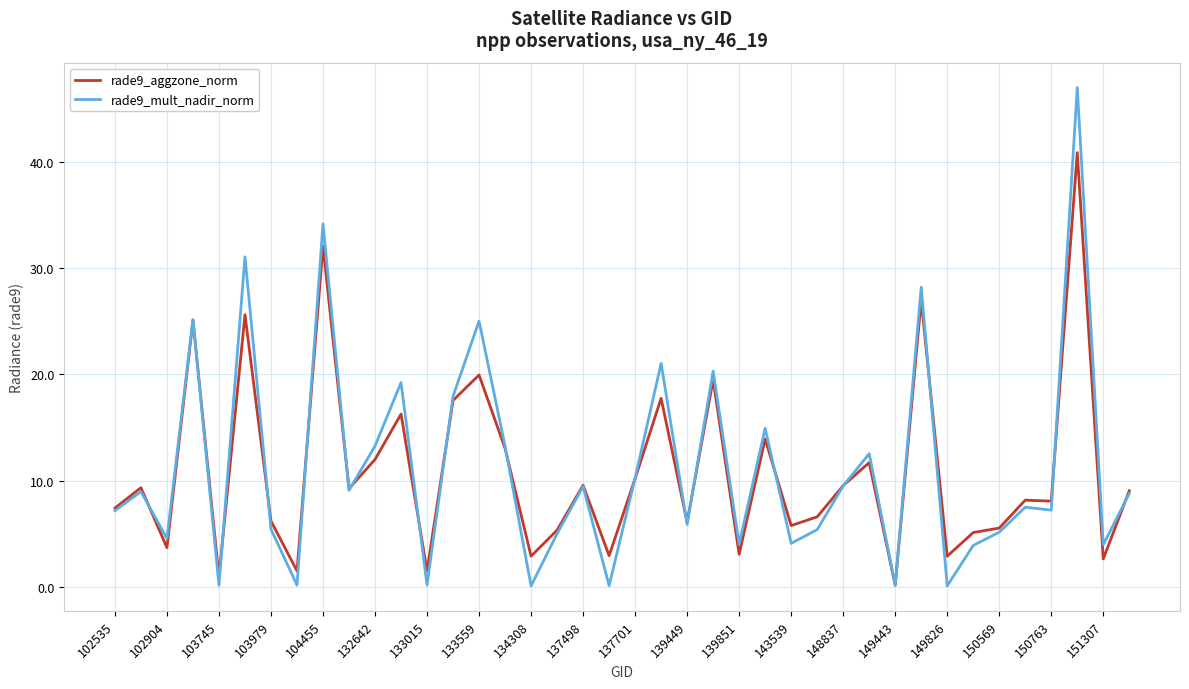

What is the highest value of the rade9_aggzone_norm series?

40.9